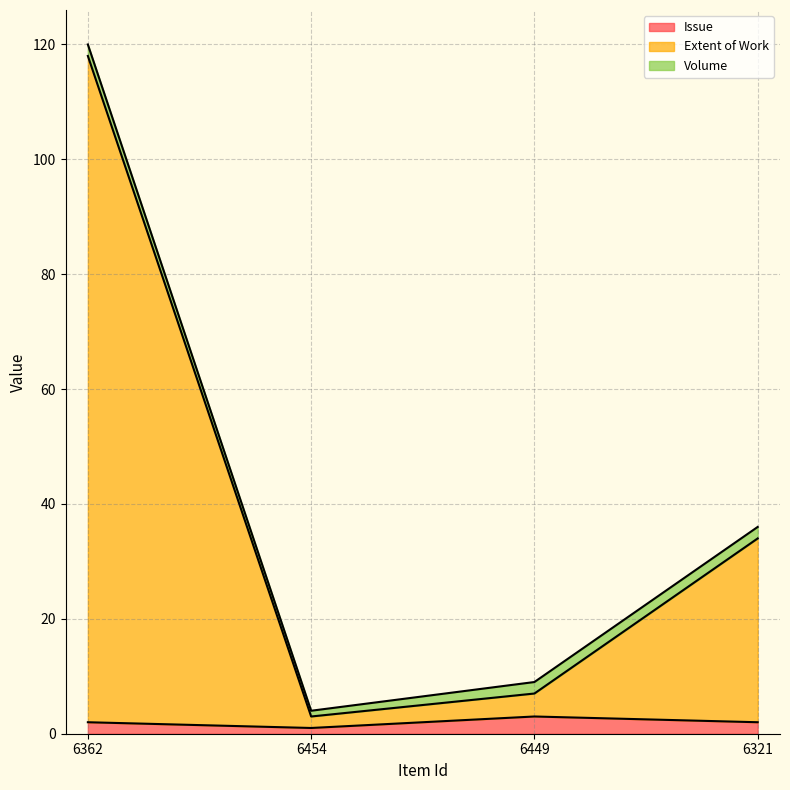

What is the total value across all series at 6321?

36